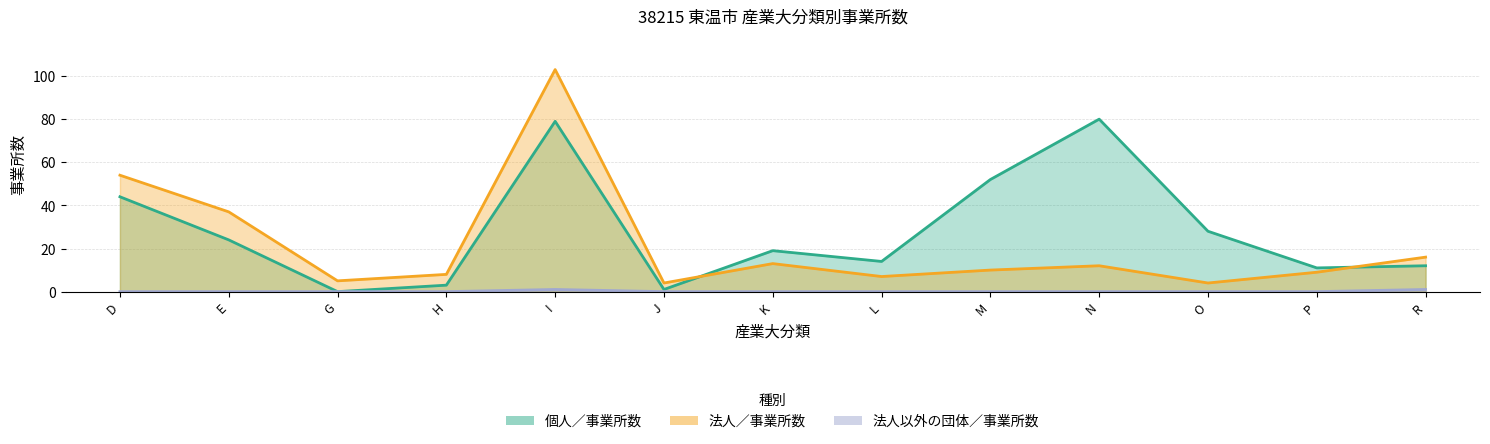

Does the chart display data point markers on the line(s)?

No